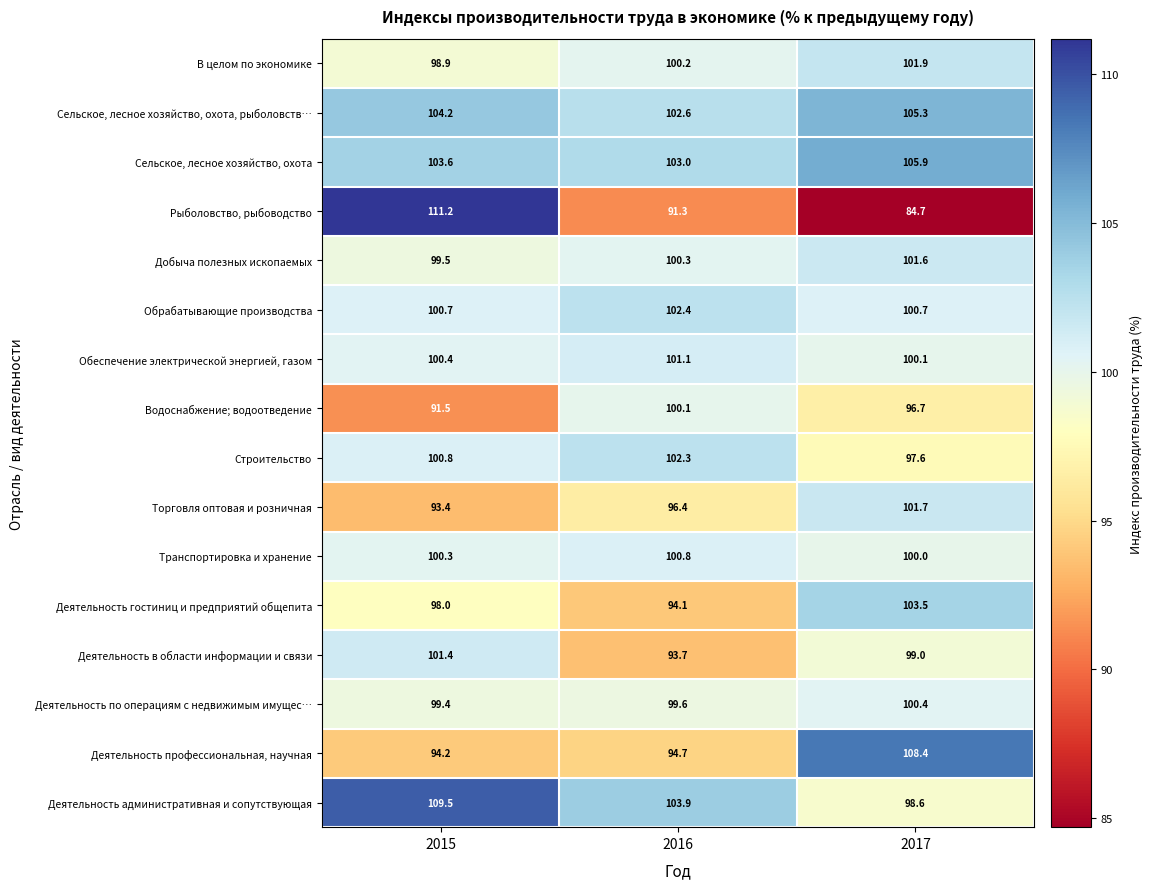

True or false: Сельское, лесное хозяйство, охота, рыболовств… has a value of 42.7 at 2015.

False